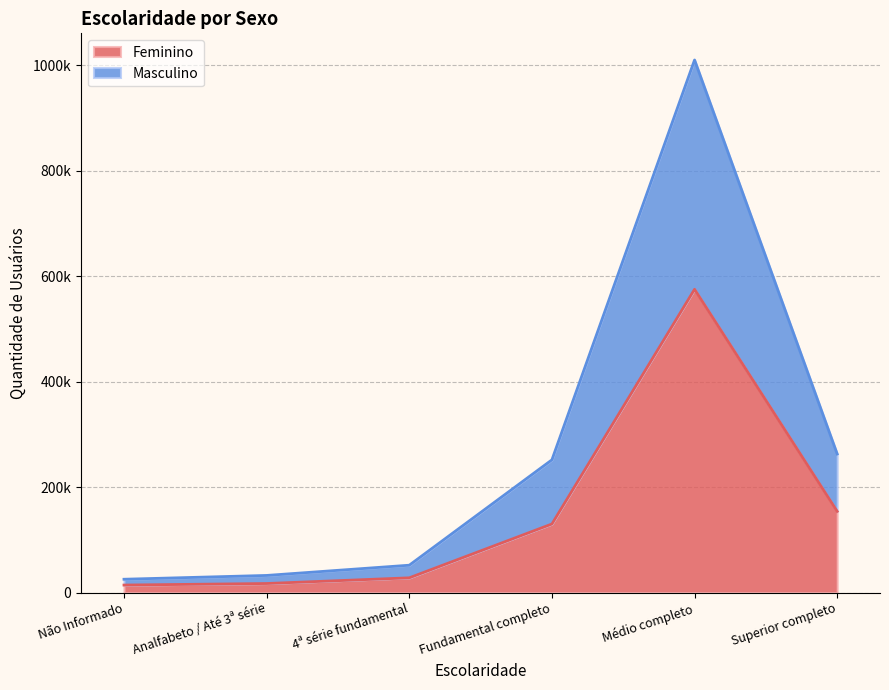

True or false: Masculino and Feminino cross at least once.

False